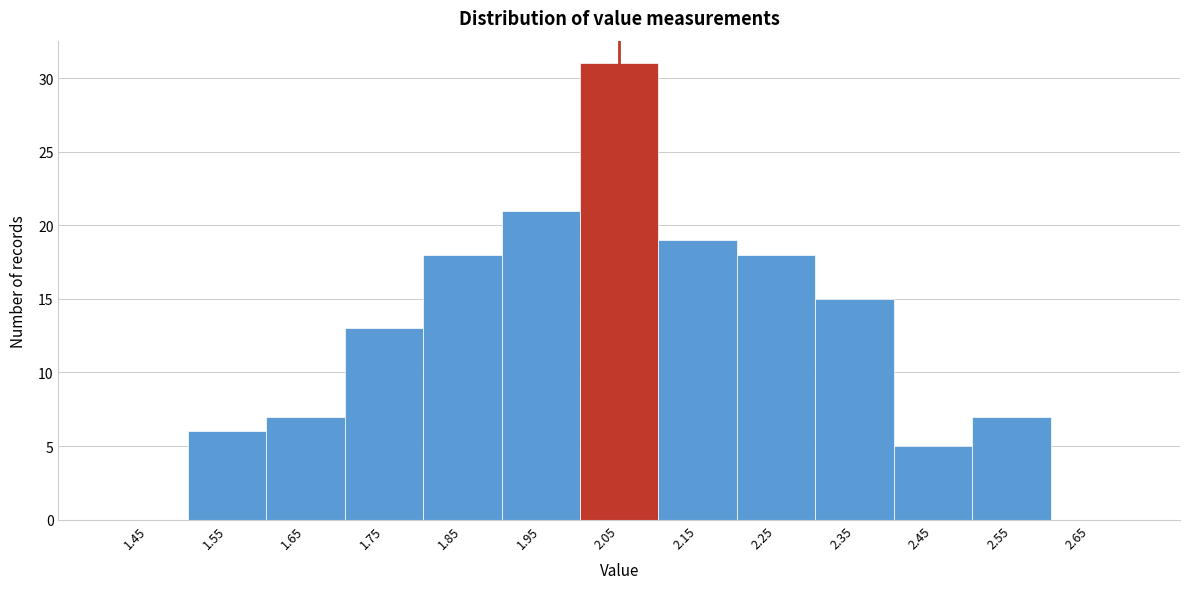

Reading left to right, transcribe all the data shown in this chart.

1.45=0	1.55=6	1.65=7	1.75=13	1.85=18	1.95=21	2.05=31	2.15=19	2.25=18	2.35=15	2.45=5	2.55=7	2.65=0